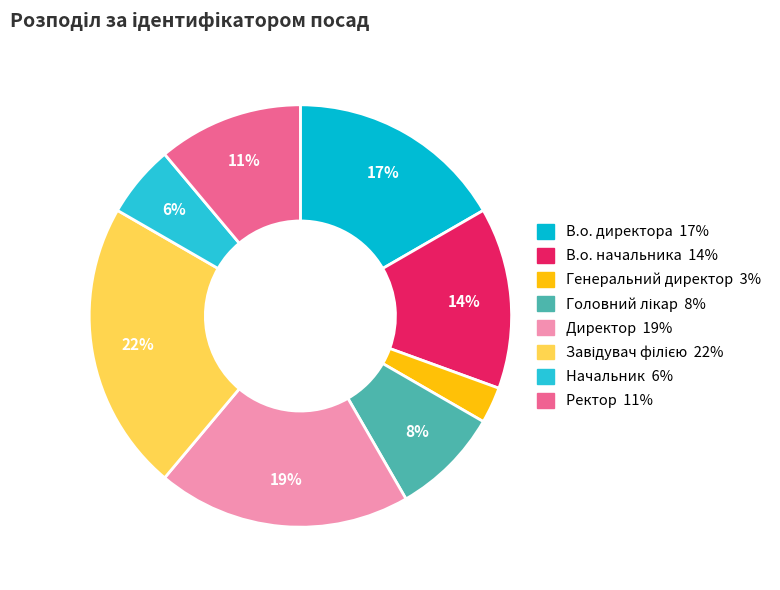

To the nearest percent, what is the difference between the Генеральний директор and В.о. директора slice percentages?

14%